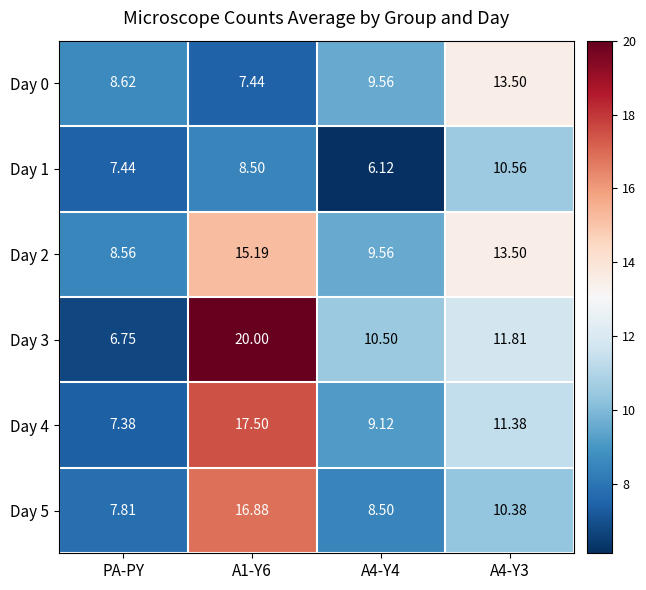

At which label does Day 2 reach its minimum?

PA-PY